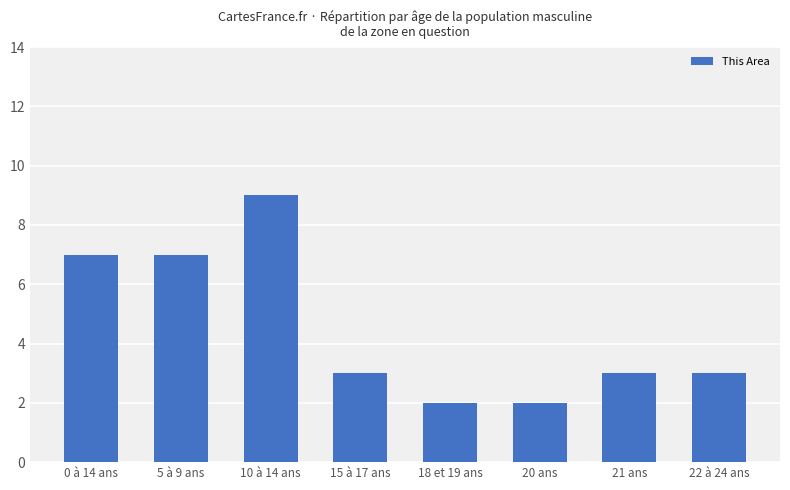

Which label corresponds to the largest value in the chart?

10 à 14 ans